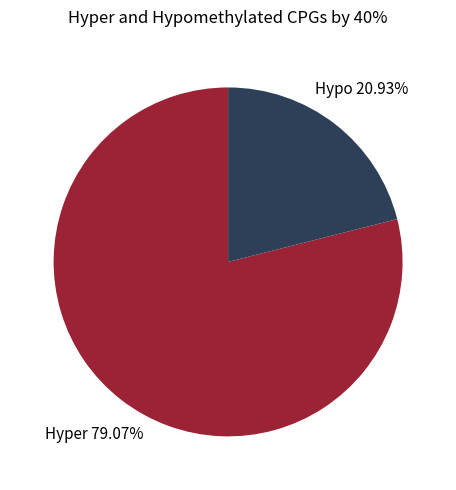

To the nearest percent, what is the combined percentage of I and J?

100%